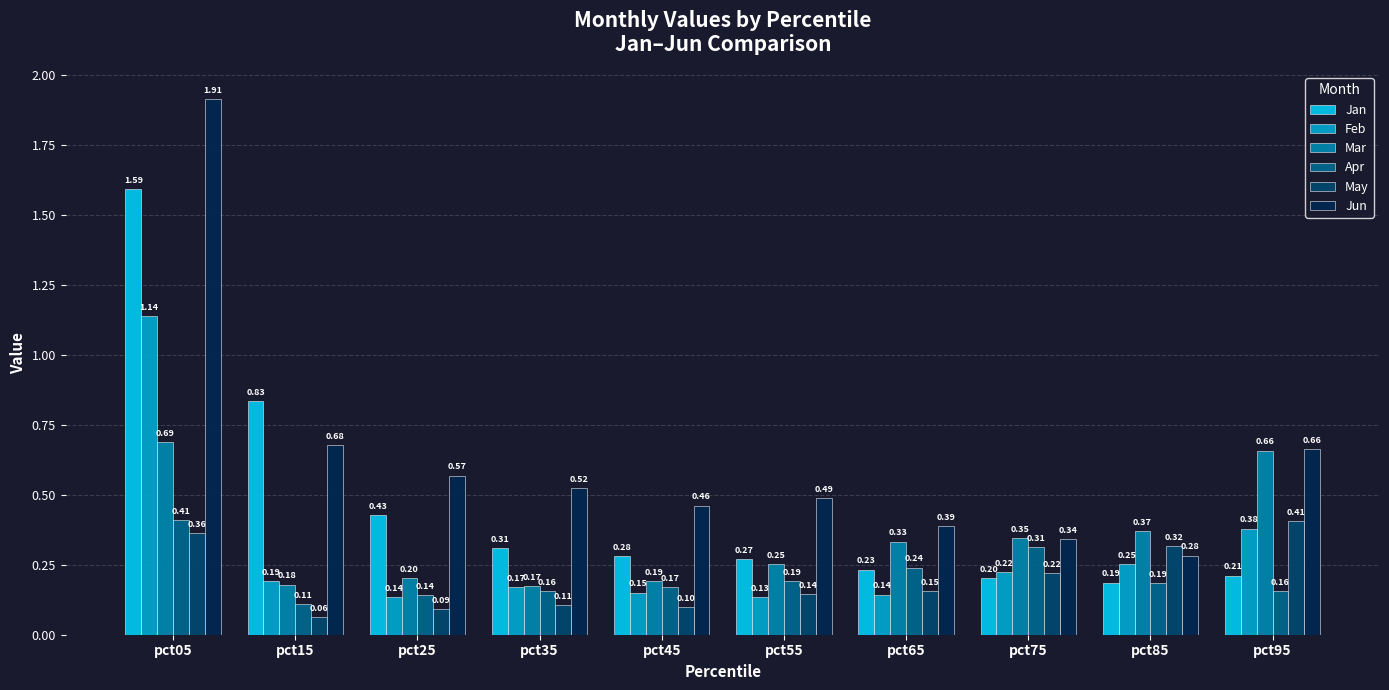

Between pct05 and pct85, which series saw the biggest shift?

Jun